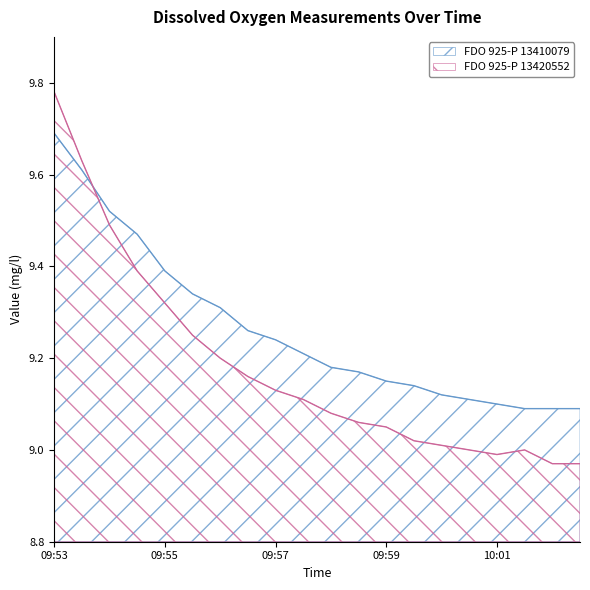

At which label is FDO 925-P 13410079 closest to 9?

10:02